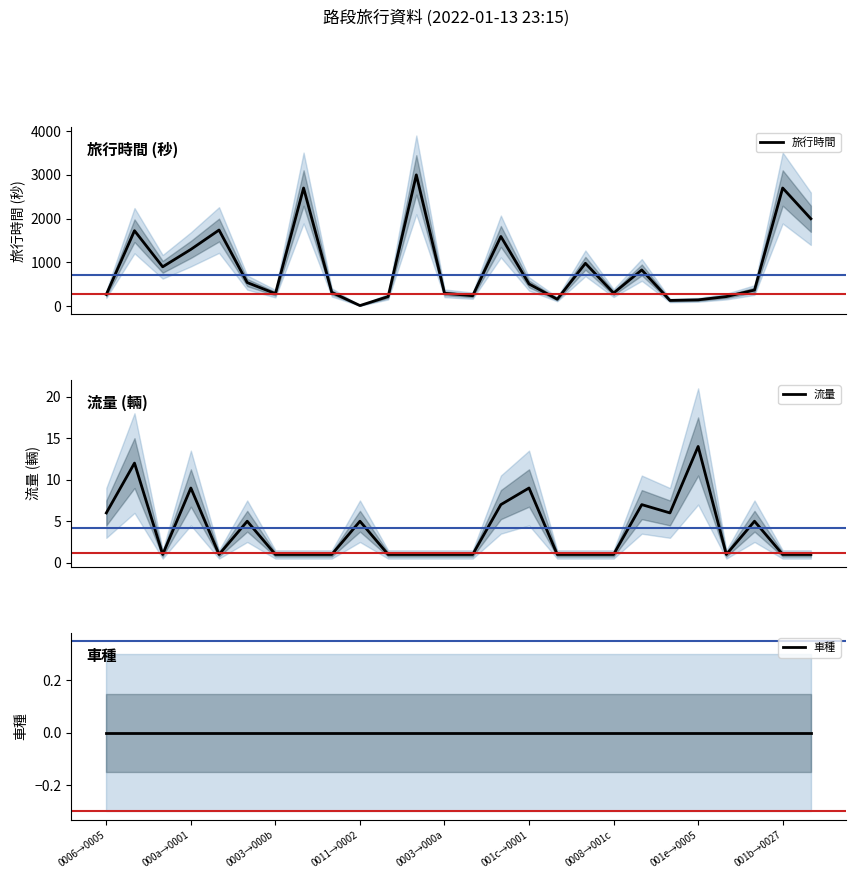

Rank the categories by 旅行時間 value from lowest to highest.

9, 20, 21, 16, 10, 22, 13, 0006→0005, 0008→001c, 12, 18, 001b→0027, 23, 15, 001c→0001, 19, 0003→000b, 17, 0011→0002, 14, 000a→0001, 0003→000a, 25, 001e→0005, 24, 11